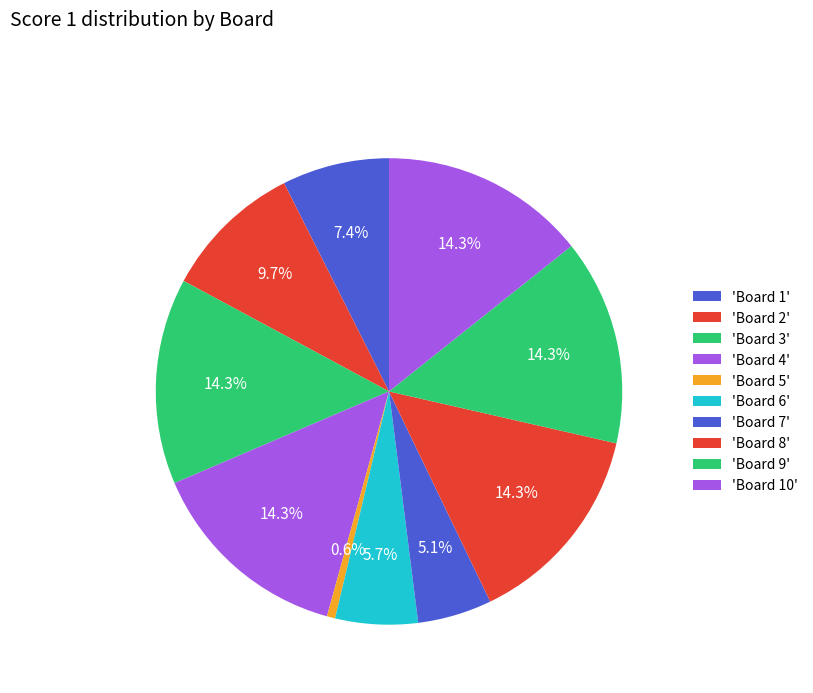

How many segments does this pie chart have?

10